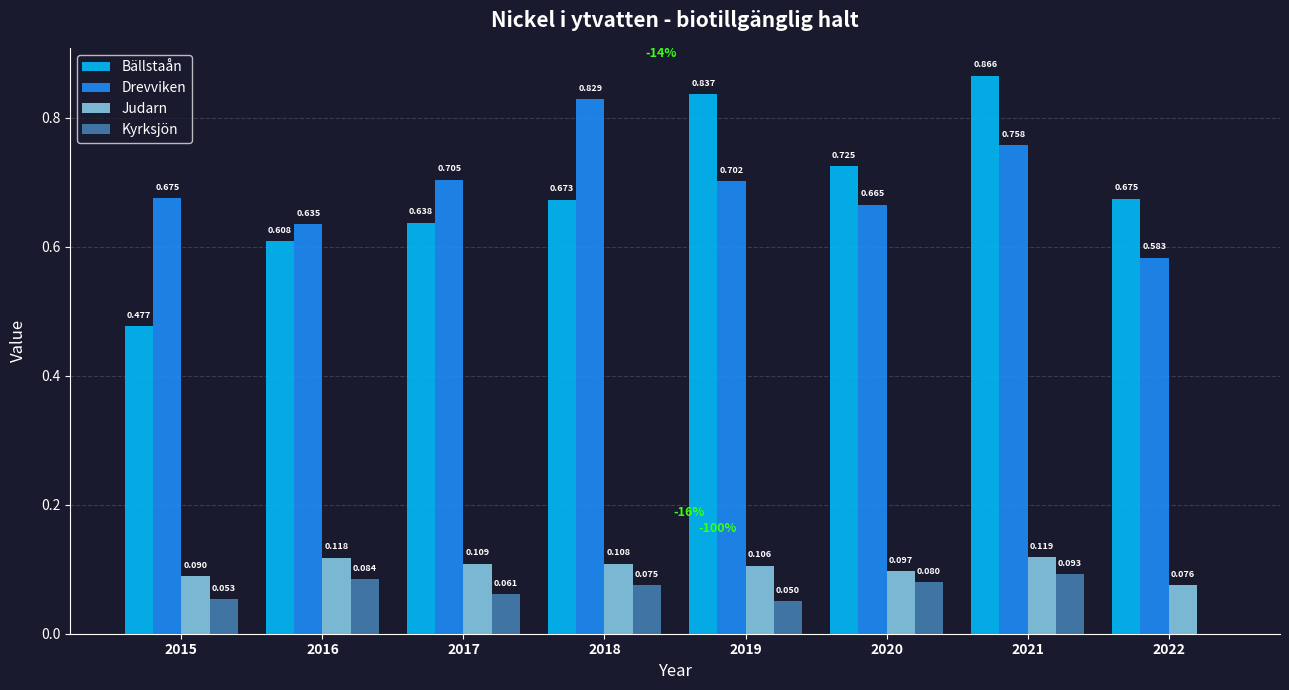

Is the value of Drevviken at 2017 greater than the value of Kyrksjön at 2021?

Yes